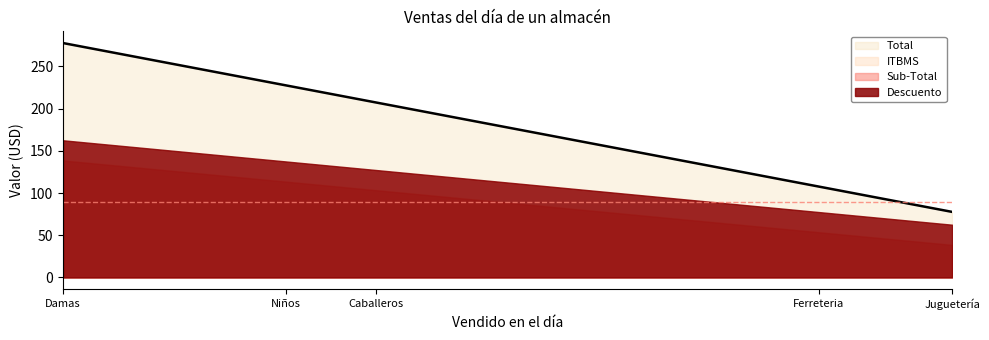

What is the label of the 5th point from the right?

Damas